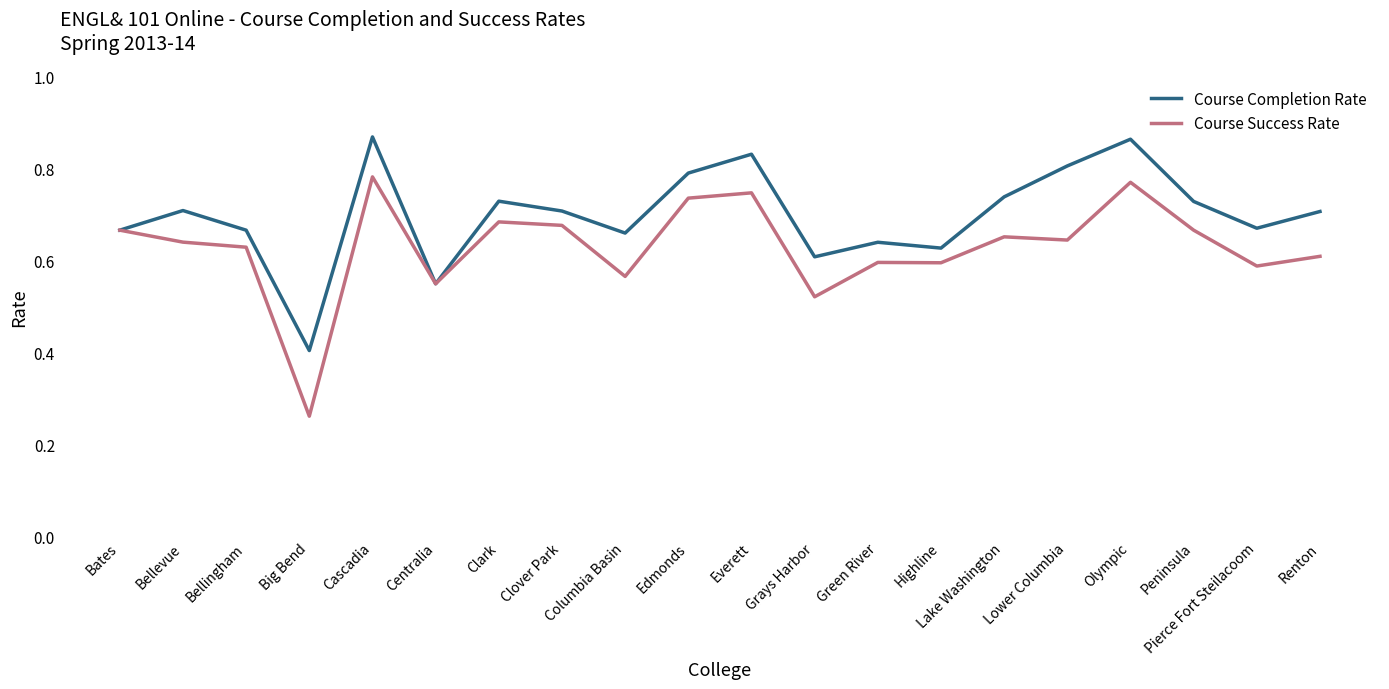

True or false: Course Success Rate has a value of 0.3 at Clover Park.

False